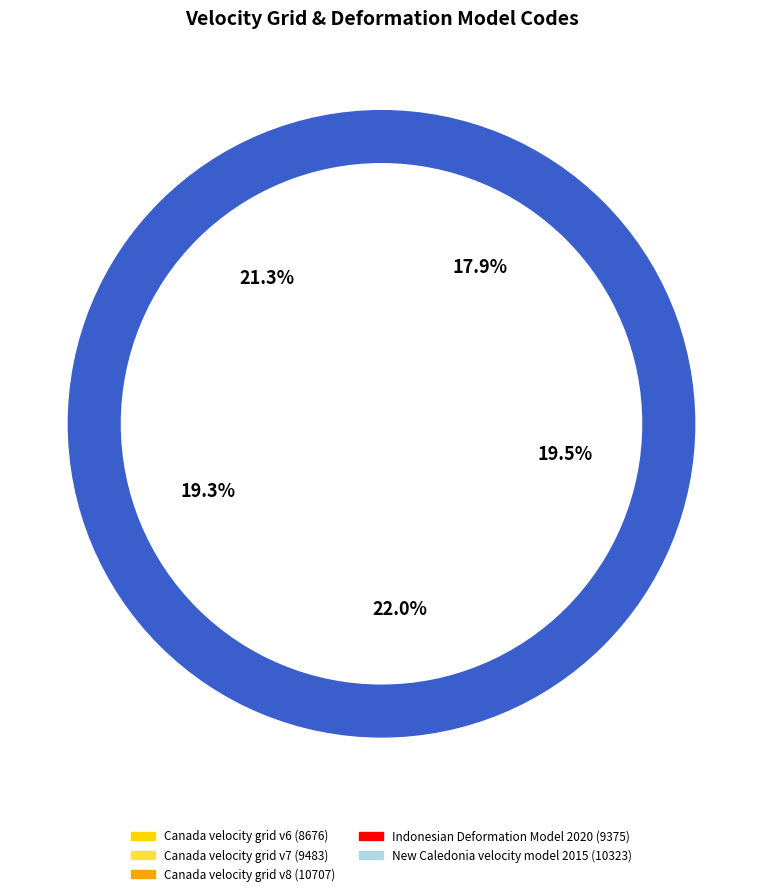

Does New Caledonia velocity model 2015 account for over 50% of the chart?

No